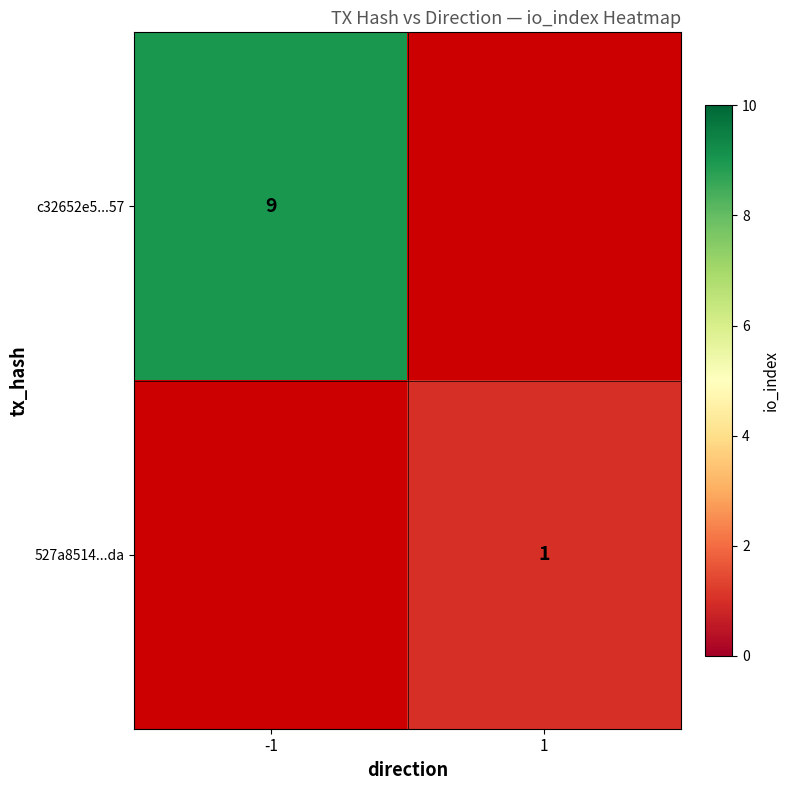

Which has a higher value, 1 or -1?

-1